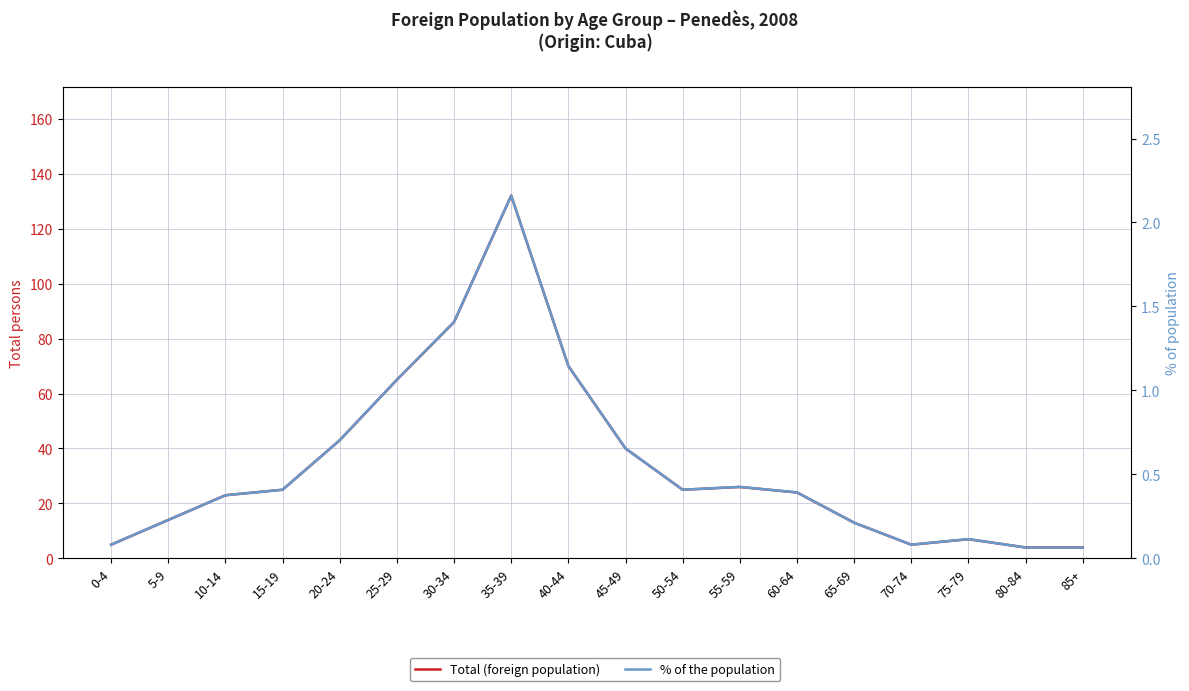

Which series has the largest total across all categories?

Total (foreign population)